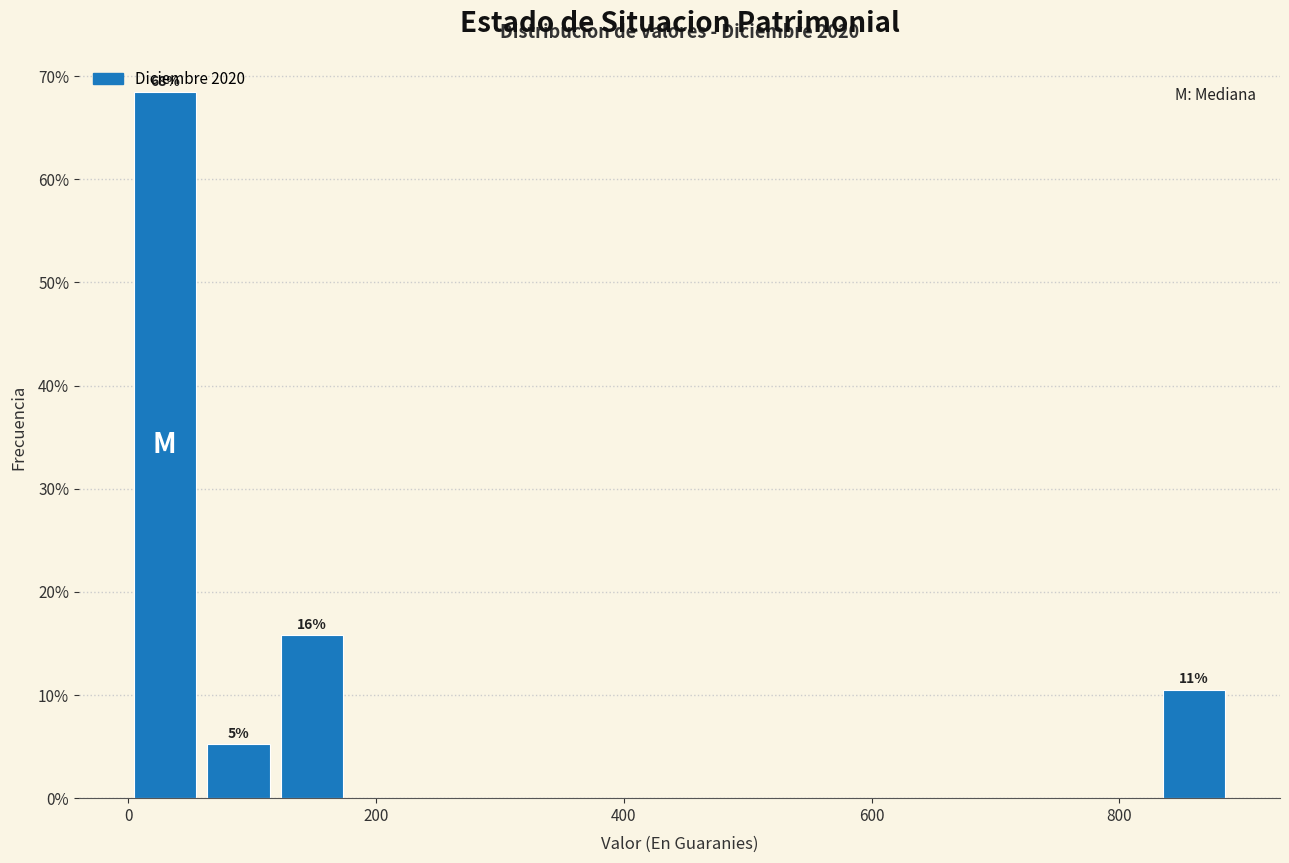

Read against the x-axis, roughly where is the centre of the tallest bar?

20